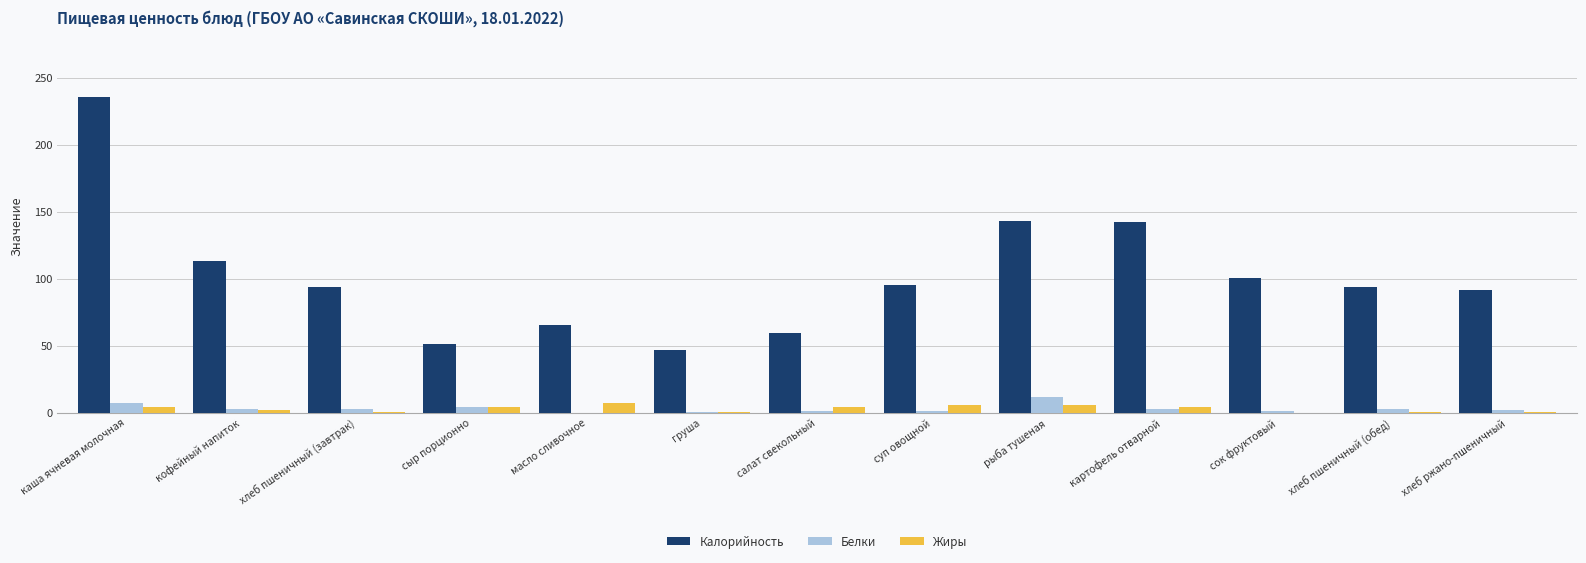

Which series changed the most between салат свекольный and суп овощной?

Калорийность